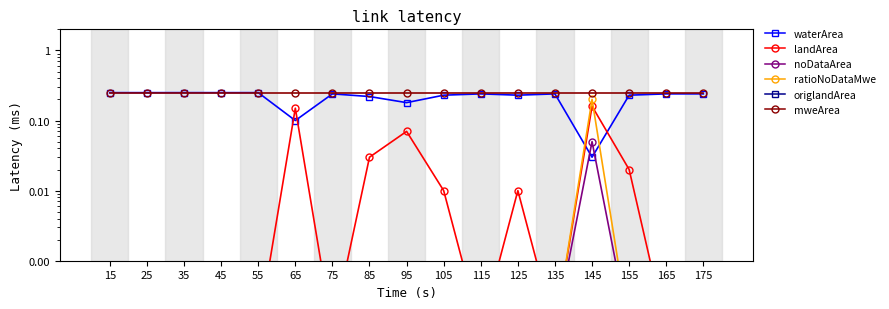

True or false: origlandArea has more than 0 interior local peaks.

False